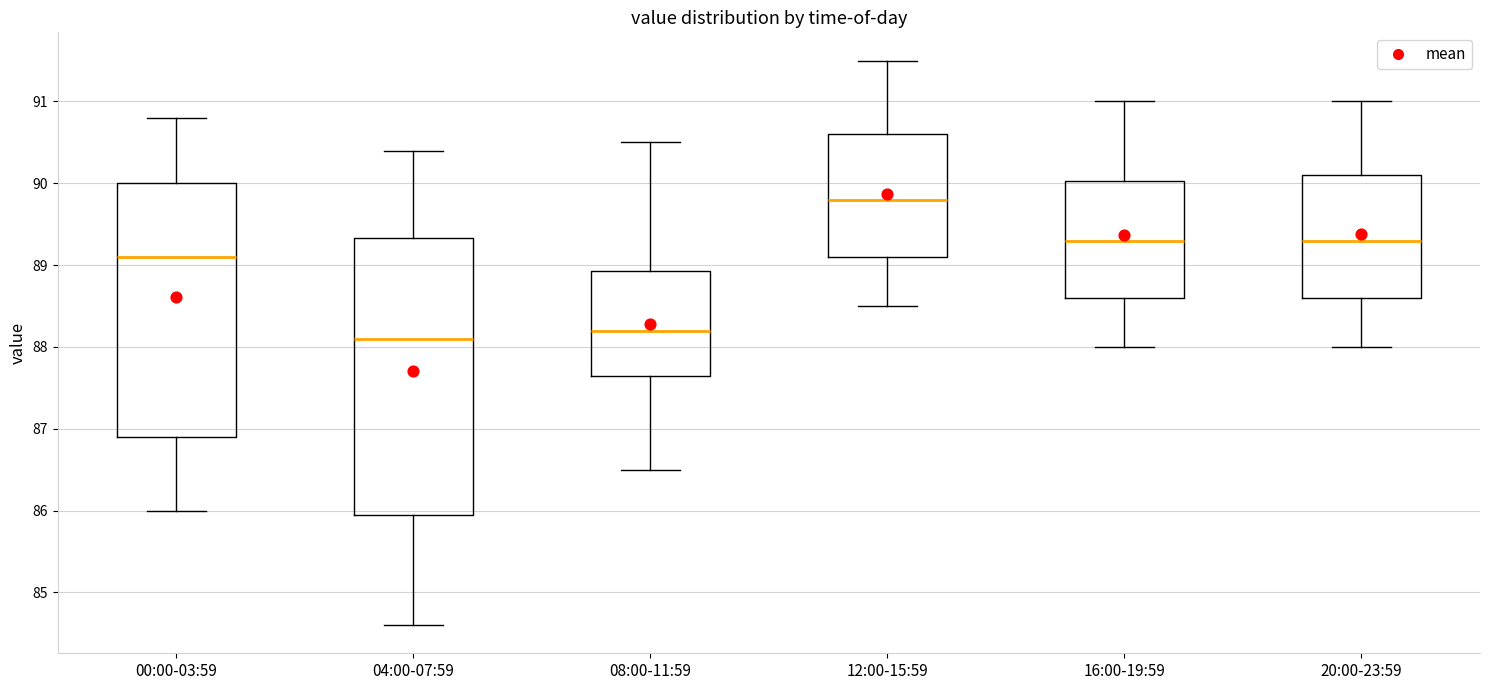

Reading left to right, read every box against the y-axis: the position of its median line, the range the box covers, and the ends of its whiskers. The values are not printed on the chart, so give them approximately, as read against the axis.

00:00-03:59: median 89.1, box 86.9 to 90.0, whiskers 86.0 to 90.8
04:00-07:59: median 88.1, box 86.0 to 89.3, whiskers 84.6 to 90.4
08:00-11:59: median 88.2, box 87.7 to 88.9, whiskers 86.5 to 90.5
12:00-15:59: median 89.8, box 89.1 to 90.6, whiskers 88.5 to 91.5
16:00-19:59: median 89.3, box 88.6 to 90.0, whiskers 88.0 to 91.0
20:00-23:59: median 89.3, box 88.6 to 90.1, whiskers 88.0 to 91.0